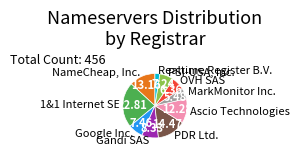

Approximately how many times larger is the value at MarkMonitor Inc. compared to Google Inc.?

0.7